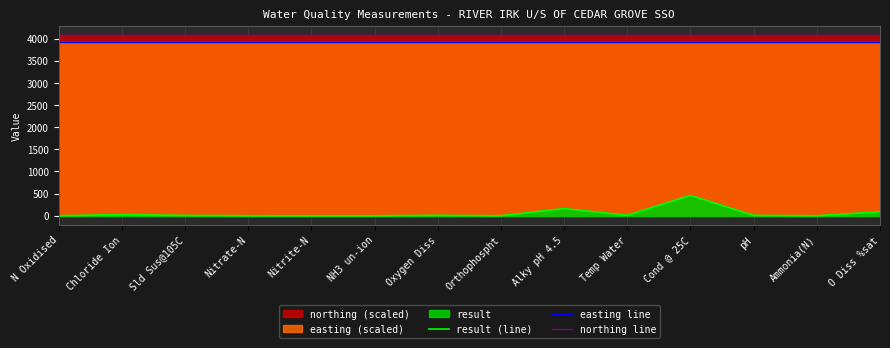

The value of easting line at Temp Water is 3919.6. True or false?

True